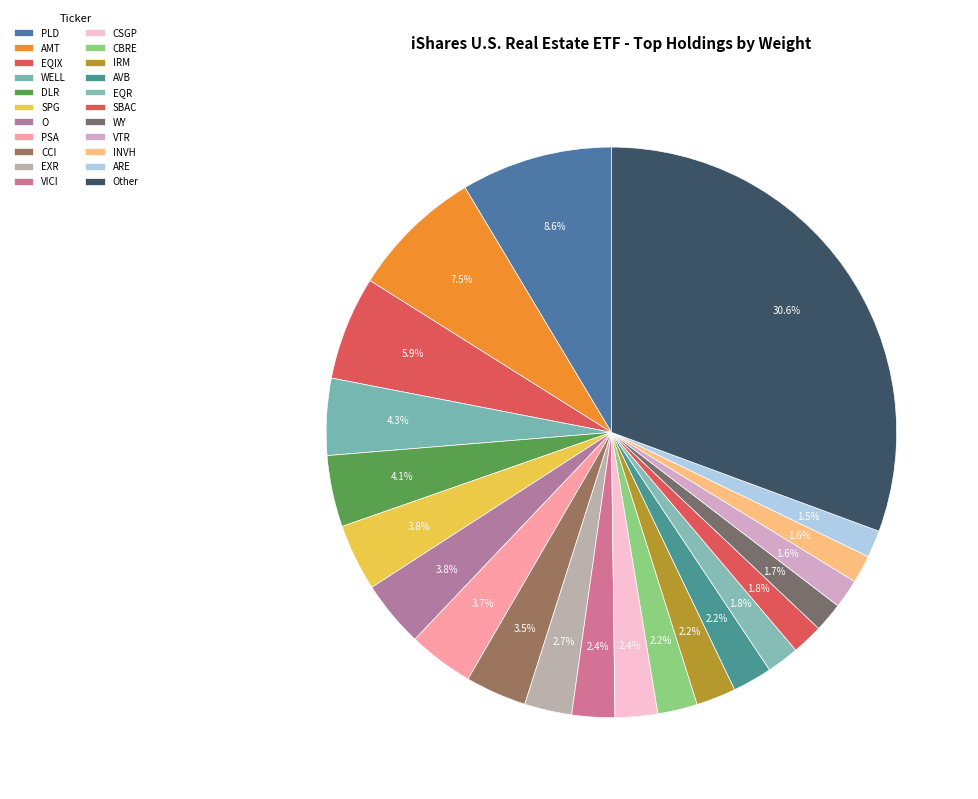

Is INVH the majority of the pie?

No